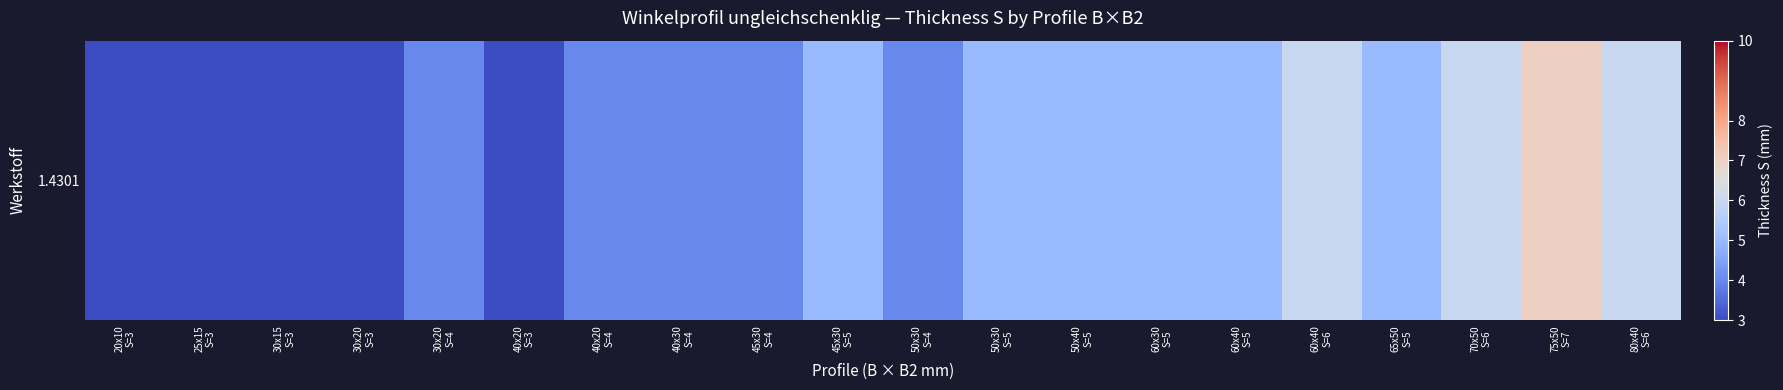

List the labels in order of value, largest first.

75x50
S=7, 60x40
S=6, 70x50
S=6, 80x40
S=6, 45x30
S=5, 50x30
S=5, 50x40
S=5, 60x30
S=5, 60x40
S=5, 65x50
S=5, 30x20
S=4, 40x20
S=4, 40x30
S=4, 45x30
S=4, 50x30
S=4, 20x10
S=3, 25x15
S=3, 30x15
S=3, 30x20
S=3, 40x20
S=3